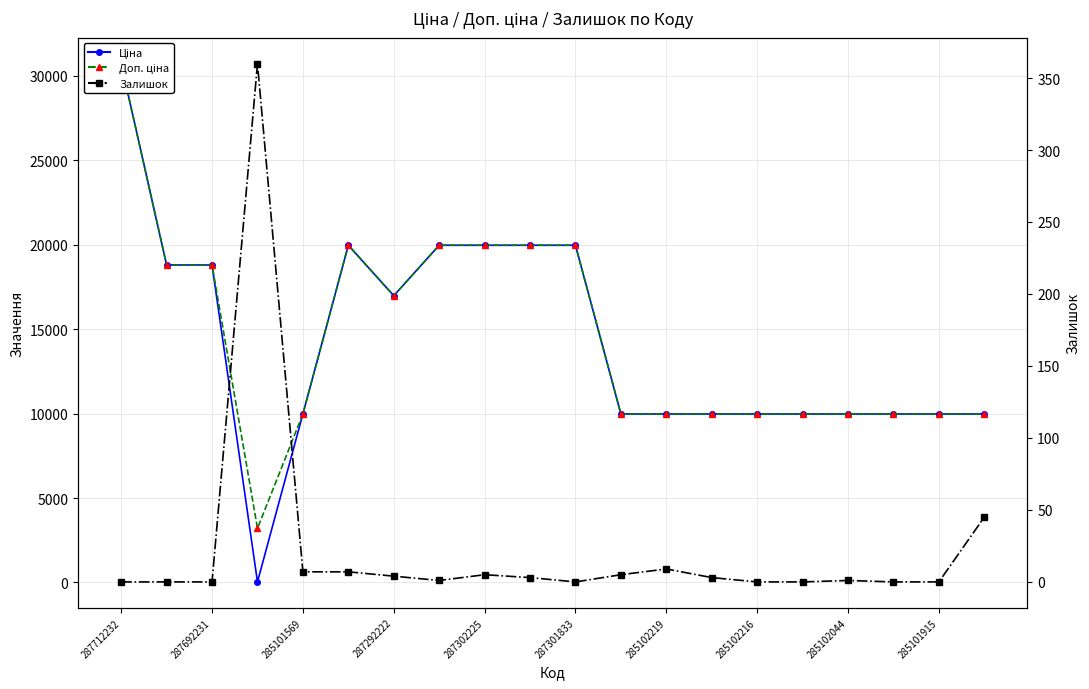

Does the chart have visible grid lines?

Yes